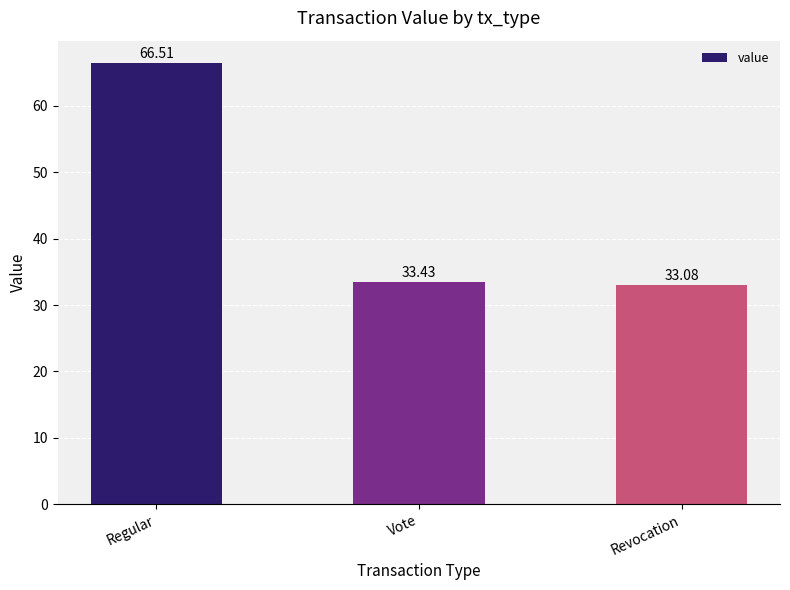

Read the value at Regular.

66.5